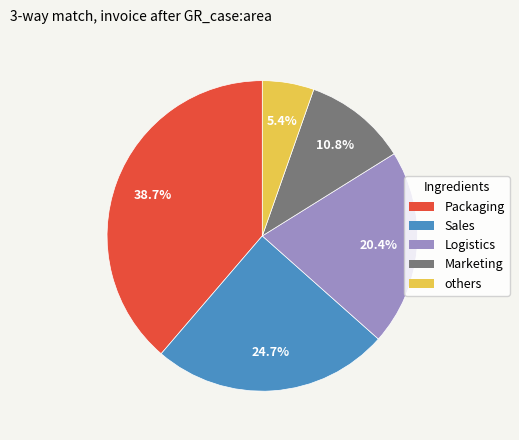

Does any single category account for the majority?

No